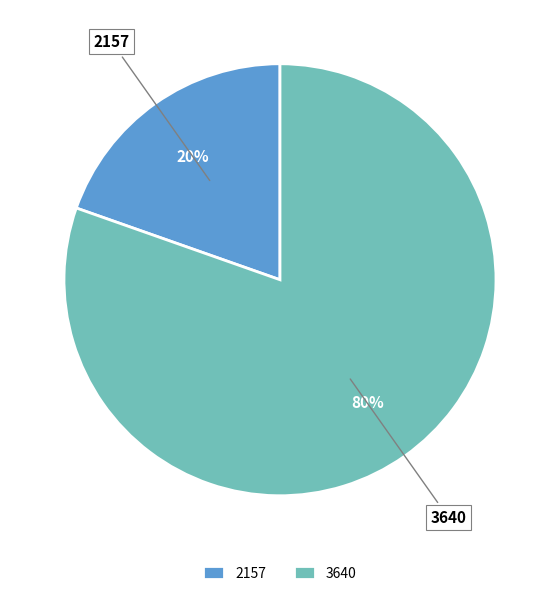

Does 3640 represent more than half of the total?

Yes